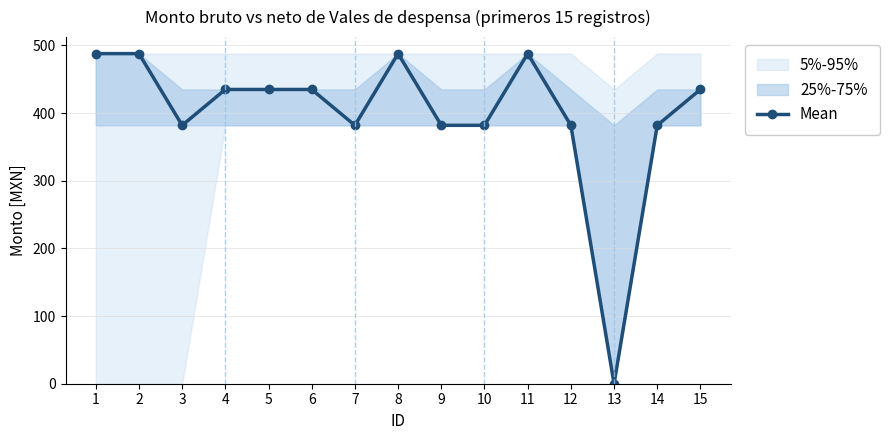

Where is the first local minimum?

3